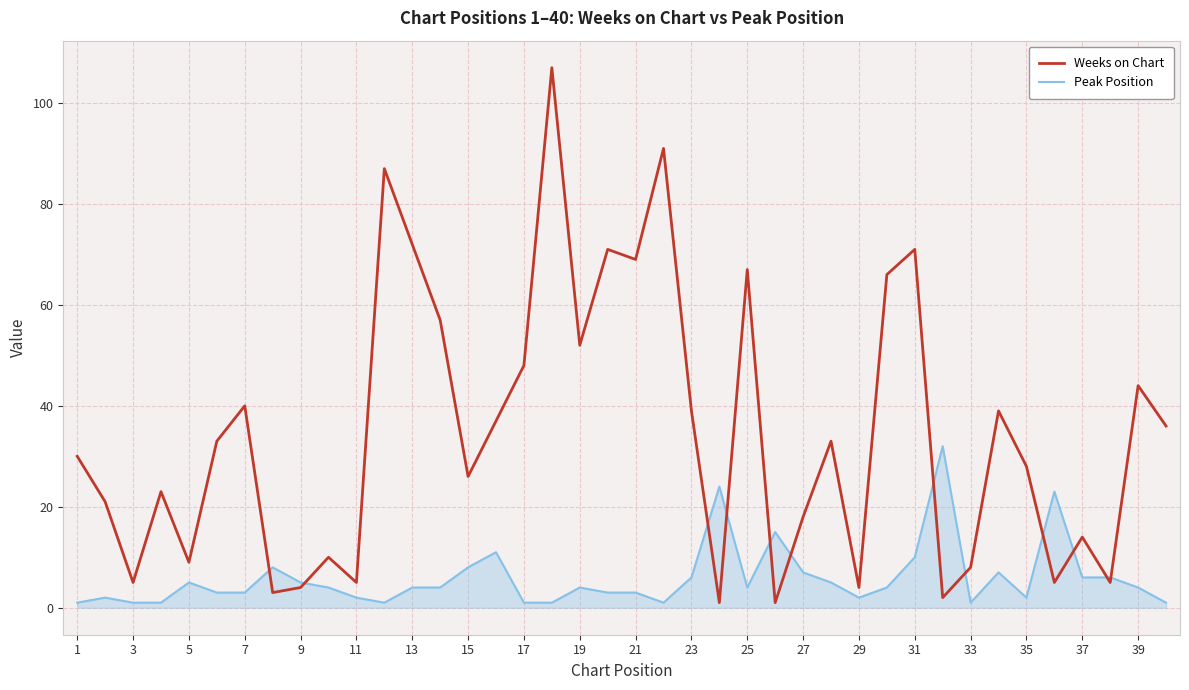

Which series has the largest total across all categories?

Weeks on Chart